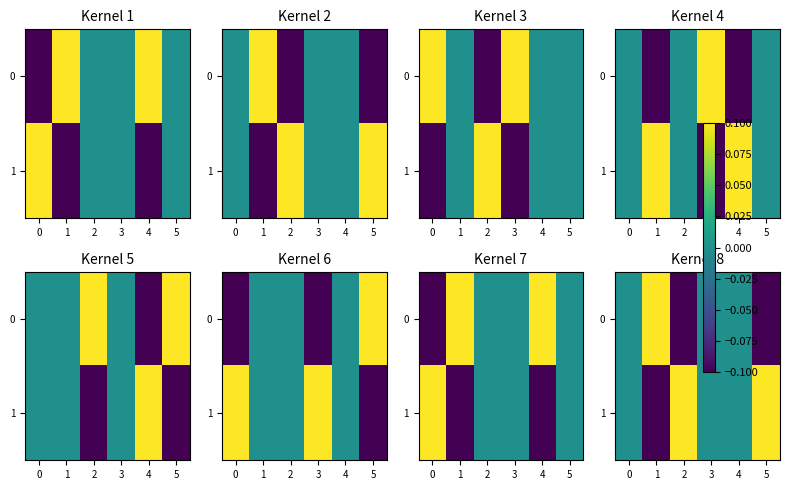

Rank the series by their average value, from lowest to highest.

0, 1